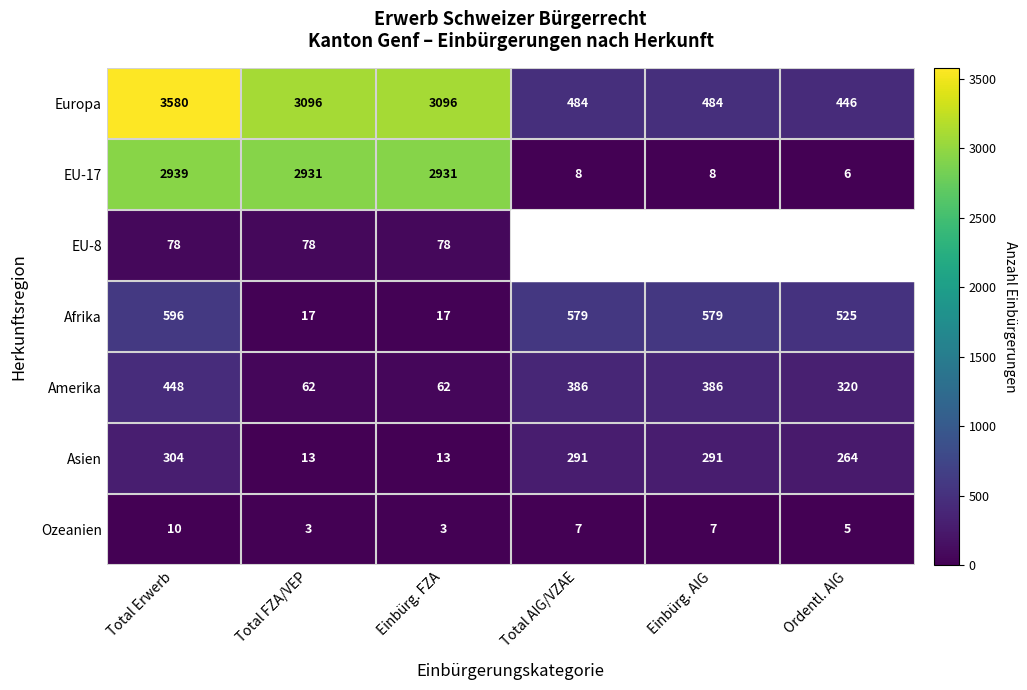

What is the total value across all series at Total FZA/VEP?

6200